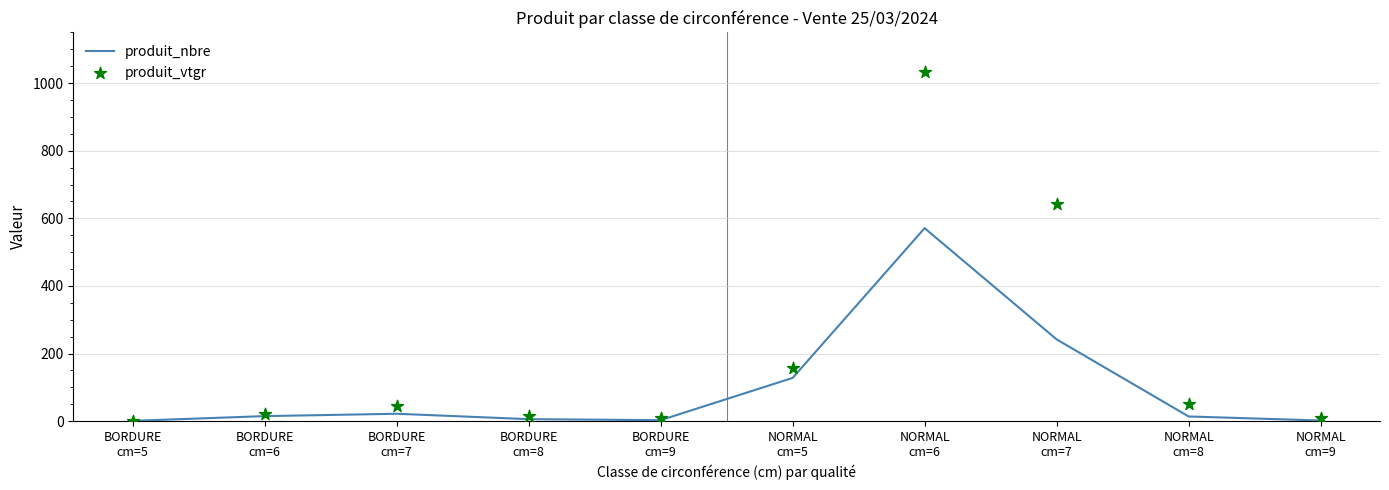

Which series contains the lowest Y value?

produit_nbre